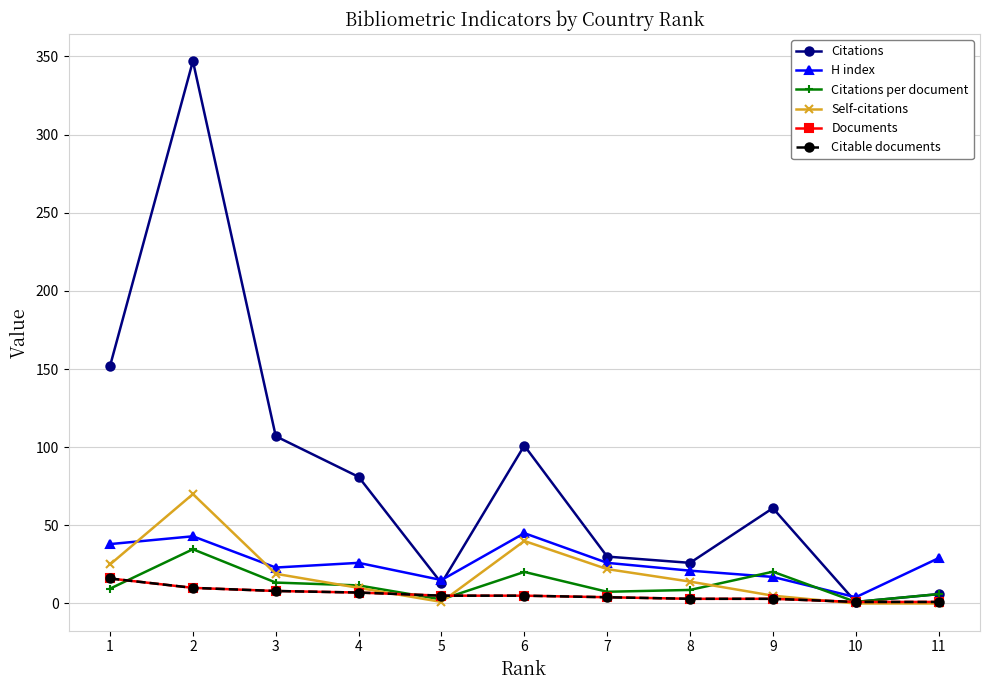

What is the difference between the Citable documents values at 1 and 8?

13.0